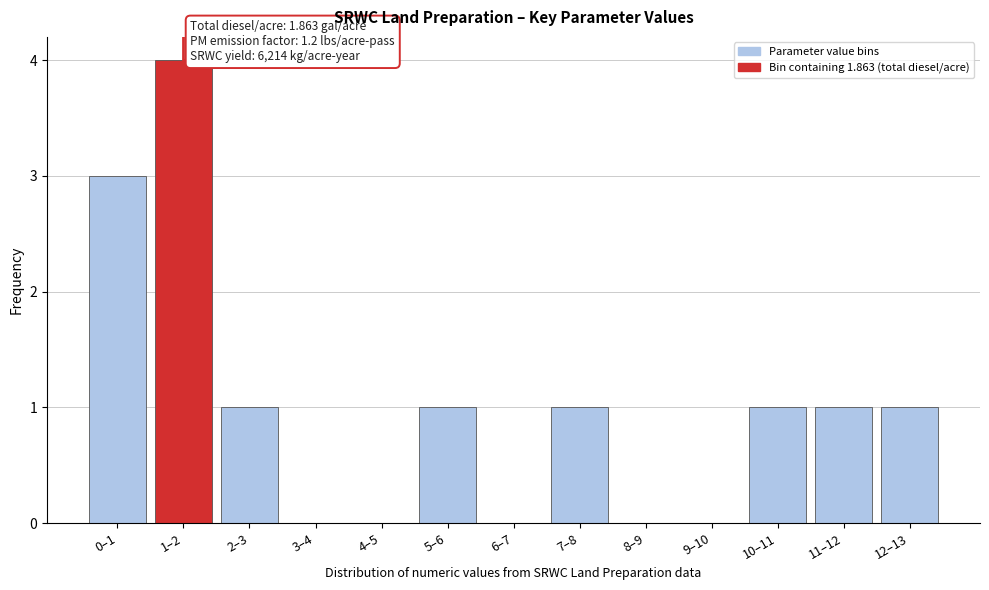

Reading left to right, what are all the values shown in this chart?

0–1=3	1–2=4	2–3=1	3–4=0	4–5=0	5–6=1	6–7=0	7–8=1	8–9=0	9–10=0	10–11=1	11–12=1	12–13=1